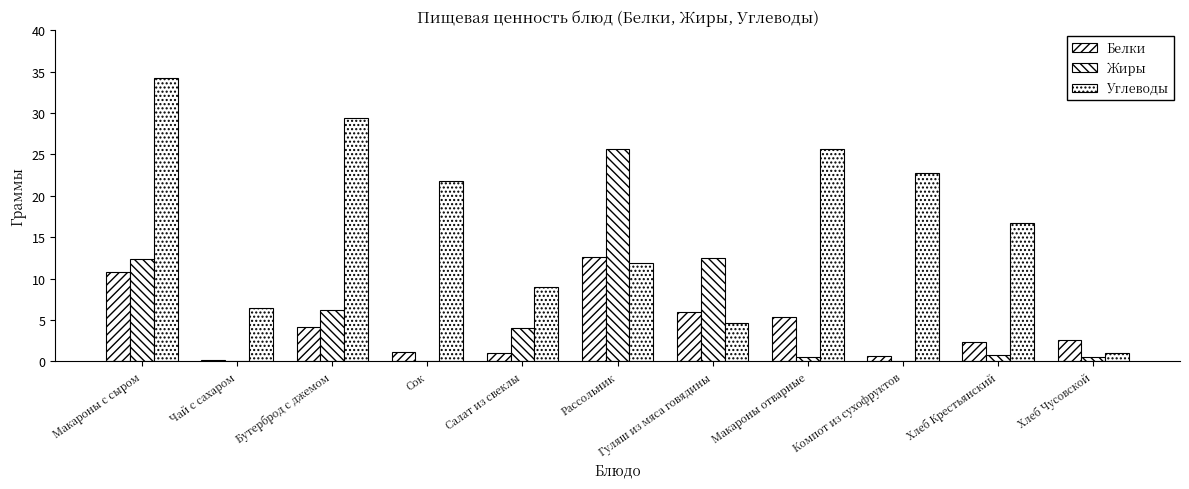

What is the approximate value of Белки at Чай с сахаром?

0.2